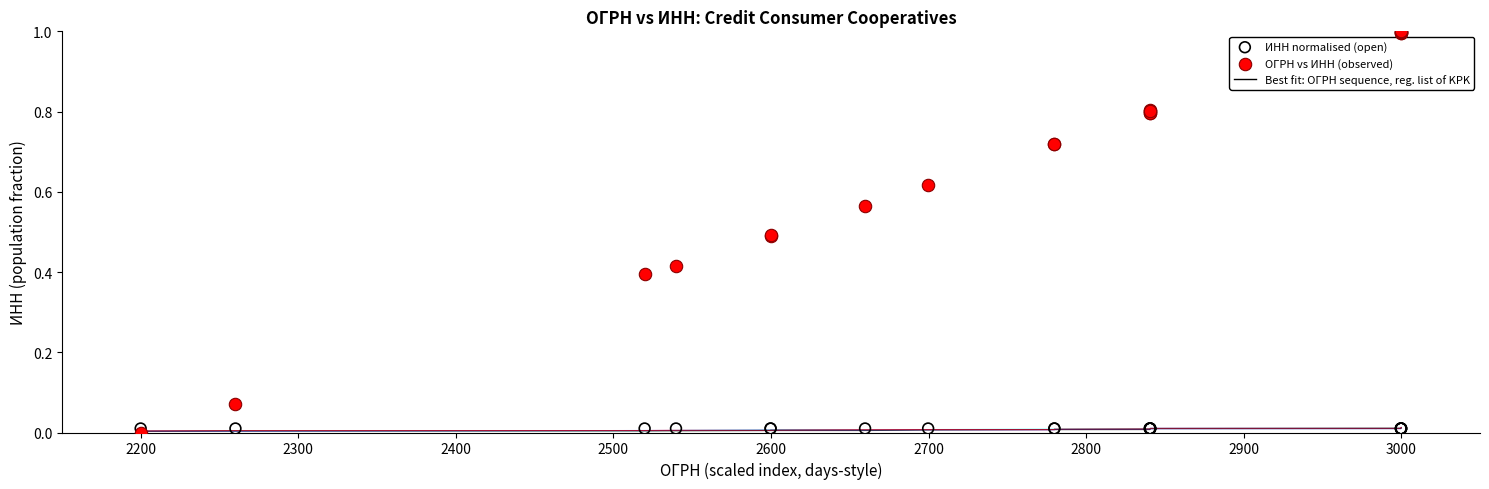

Which series reaches the maximum Y coordinate?

ОГРН vs ИНН (observed)